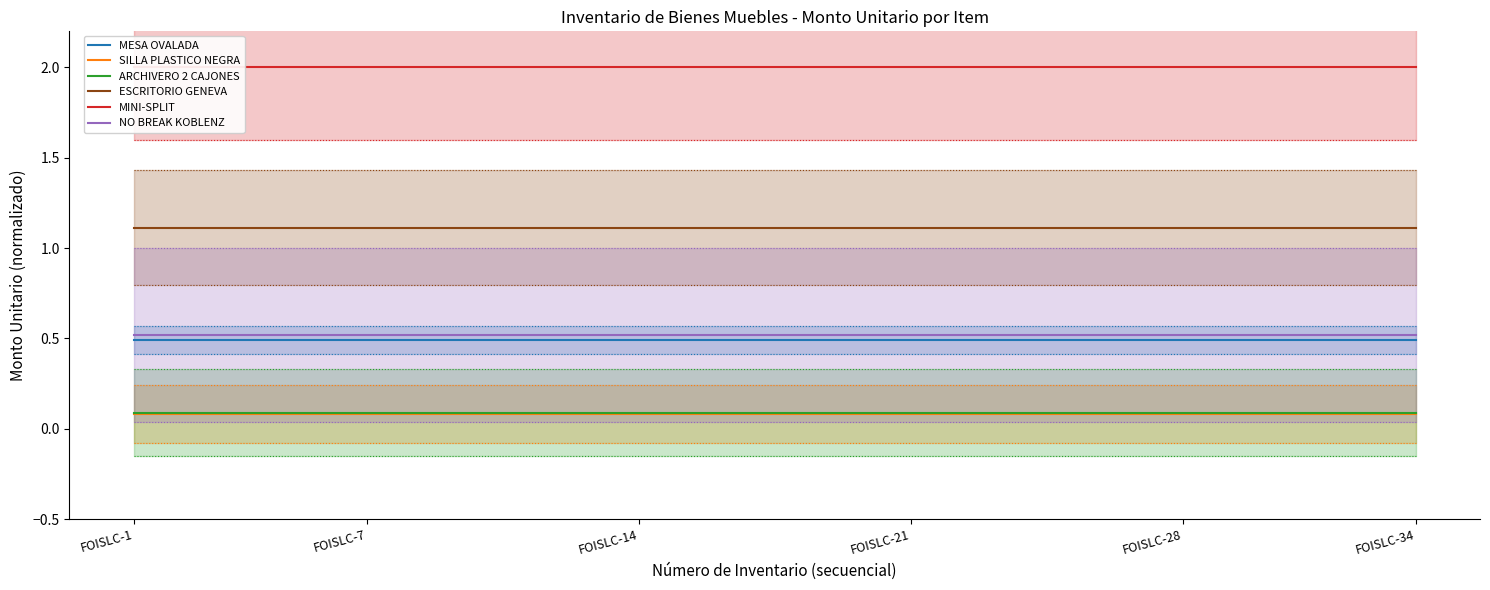

What is the smallest value displayed?

0.1